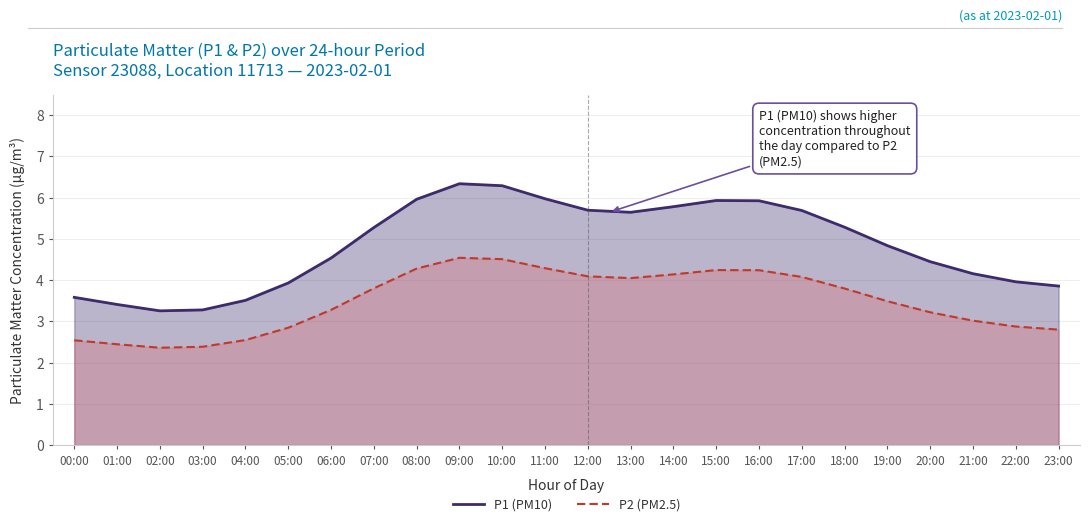

Which series has the largest range (max minus min)?

P1 (PM10)